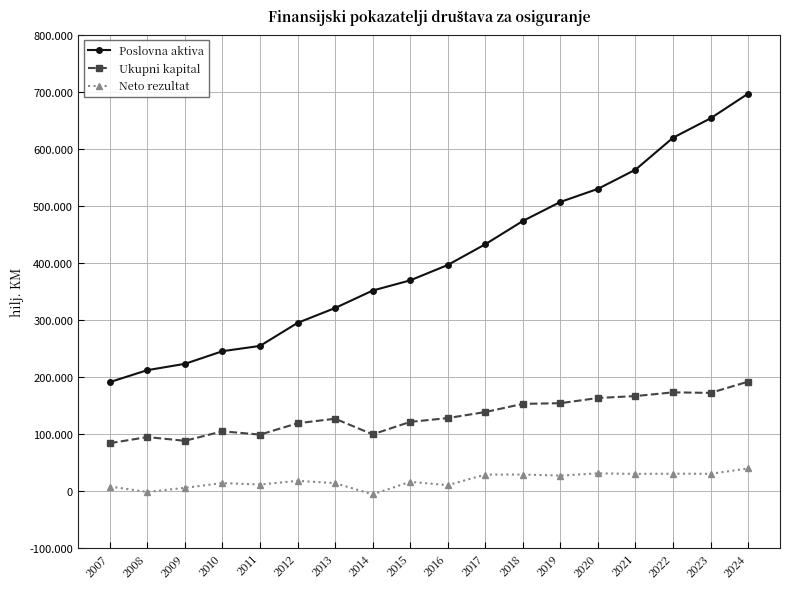

The value of Neto rezultat at 2012 is 17706. True or false?

True